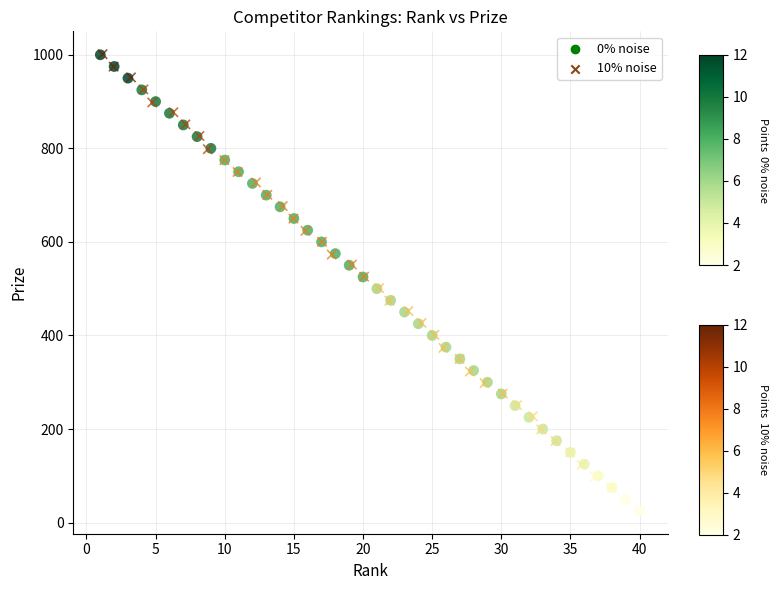

Which series has the largest Y range (max minus min)?

10% noise